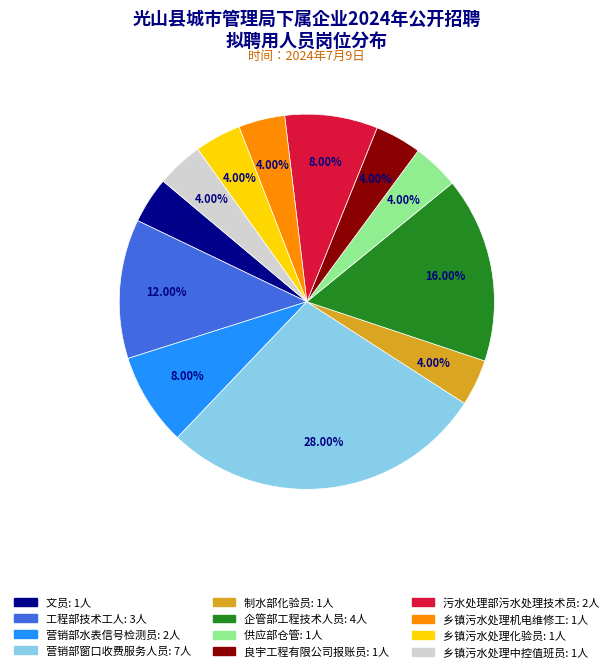

Does 制水部化验员 represent more than half of the total?

No